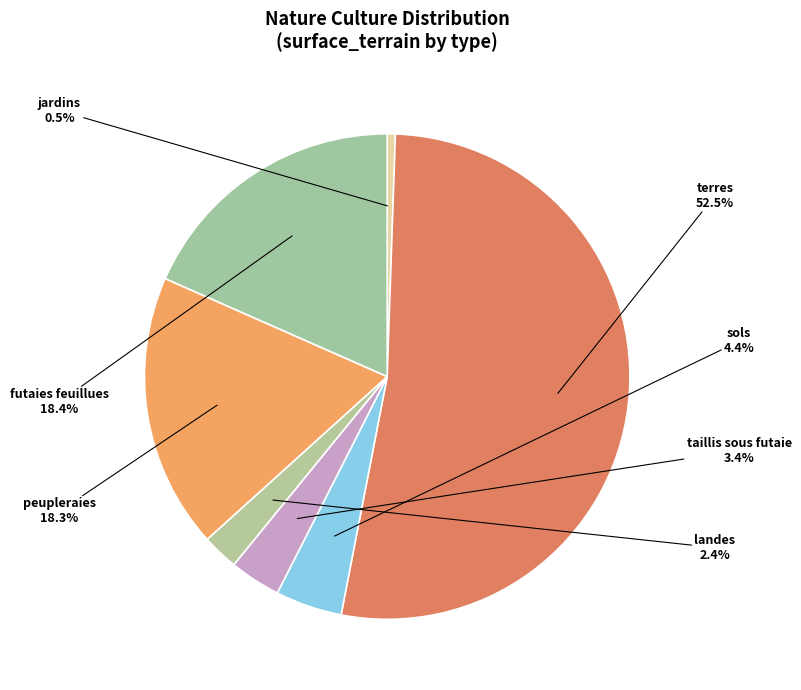

How many slices are in this pie chart?

7